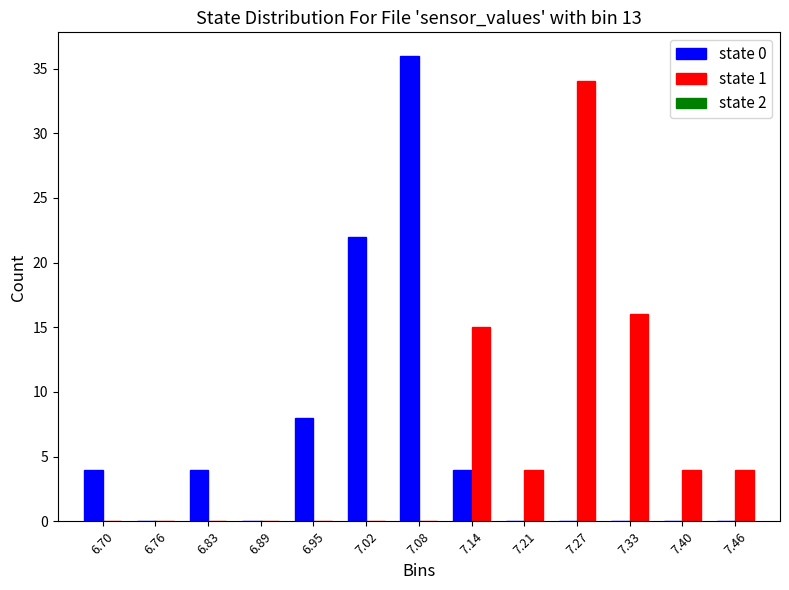

In the state 1 series, which range on the x-axis has the tallest bar?

7.24 to 7.30